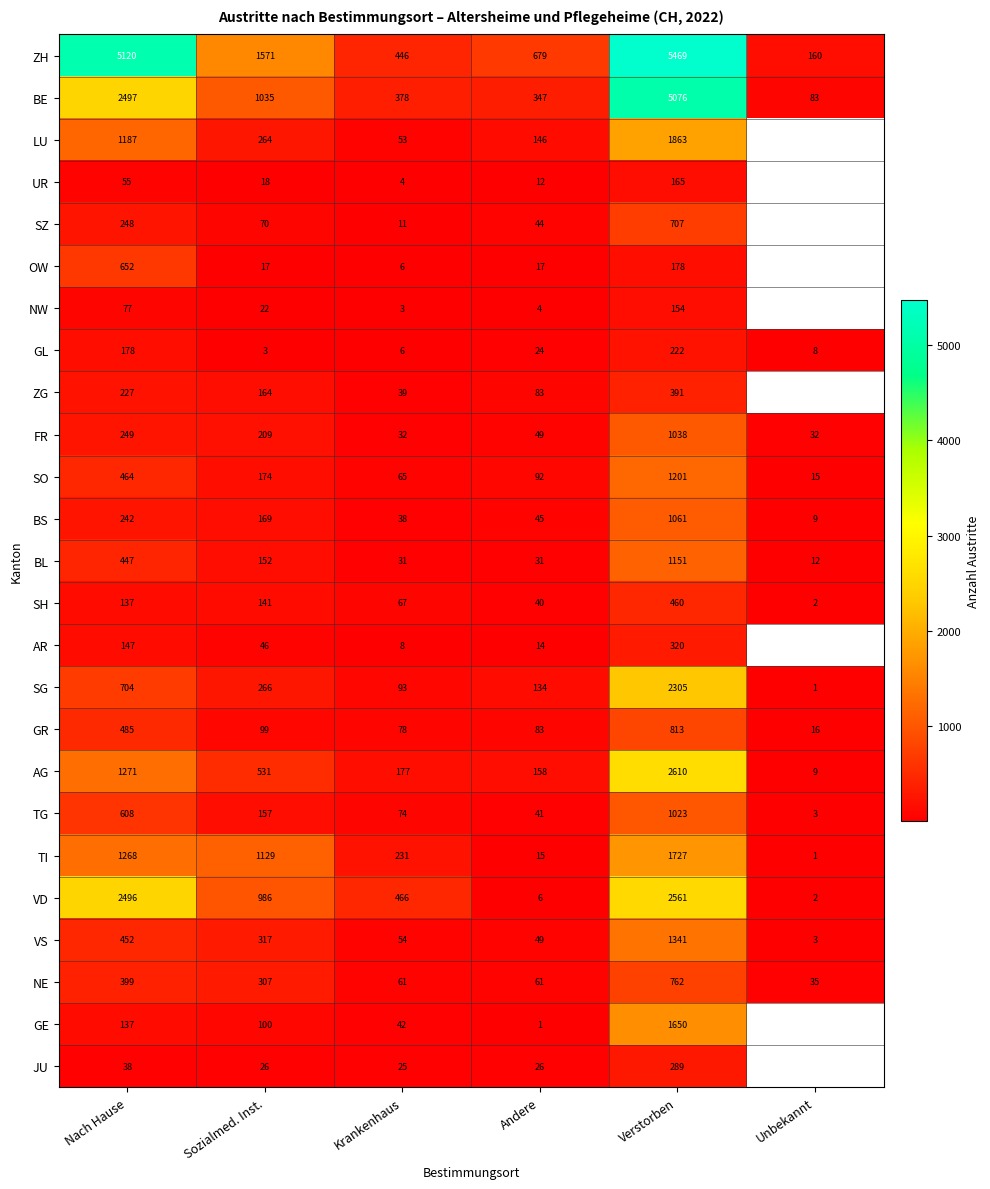

Is the value of TI at Unbekannt greater than the value of VS at Nach Hause?

No